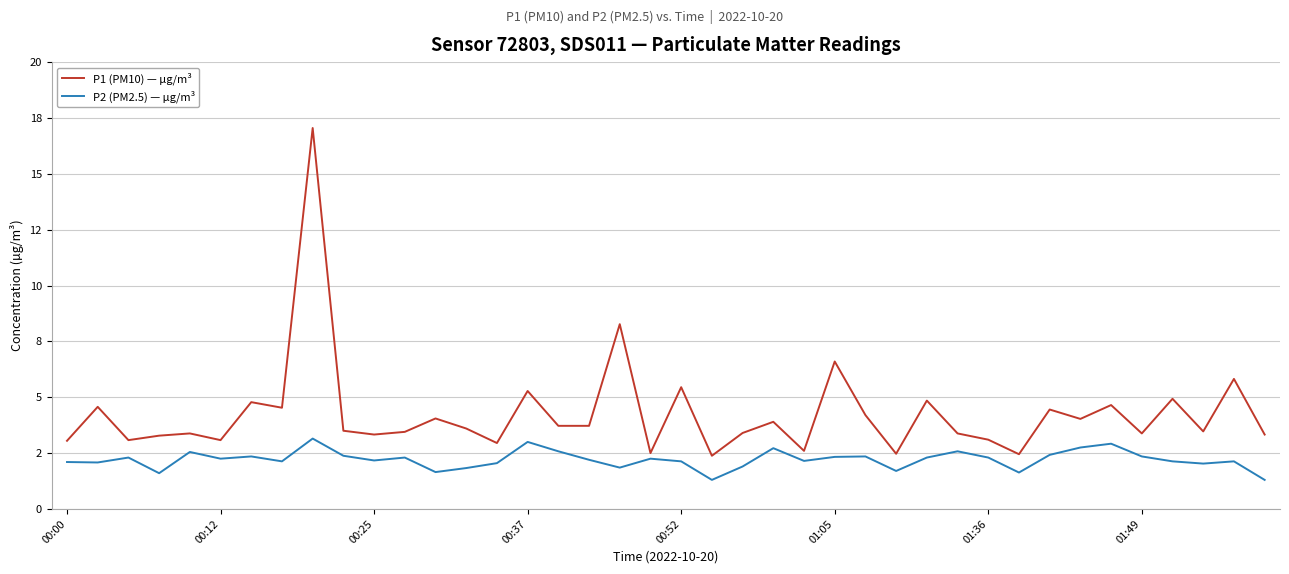

Where does the P2 (PM2.5) — µg/m³ series first go above 2?

00:00